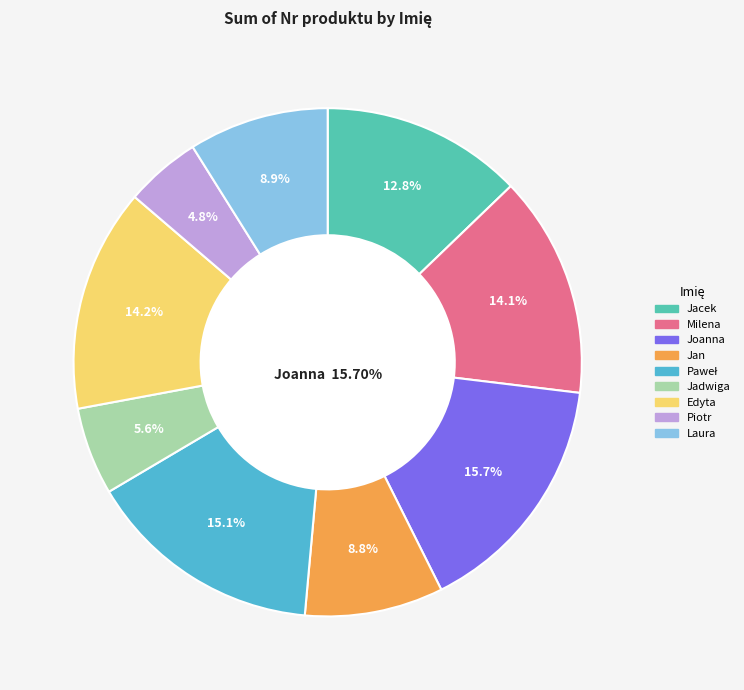

Count the number of slices in the pie.

9